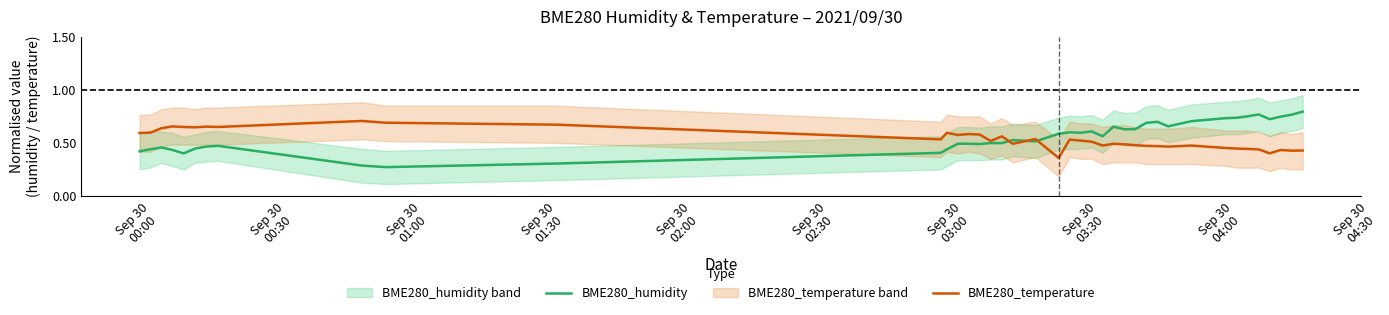

True or false: BME280_temperature and BME280_humidity intersect in this chart.

True